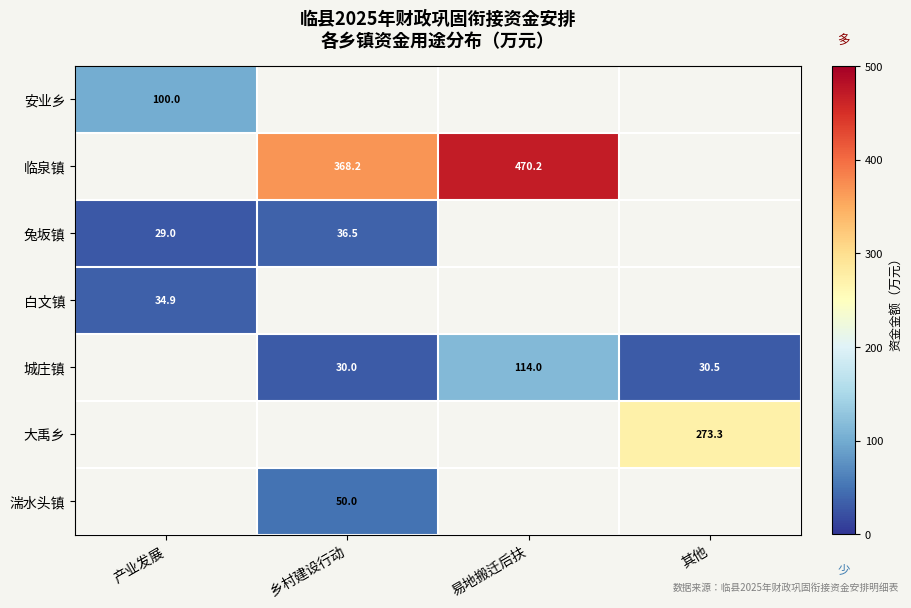

The 城庄镇 series shows 173.4 at 易地搬迁后扶. True or false?

False